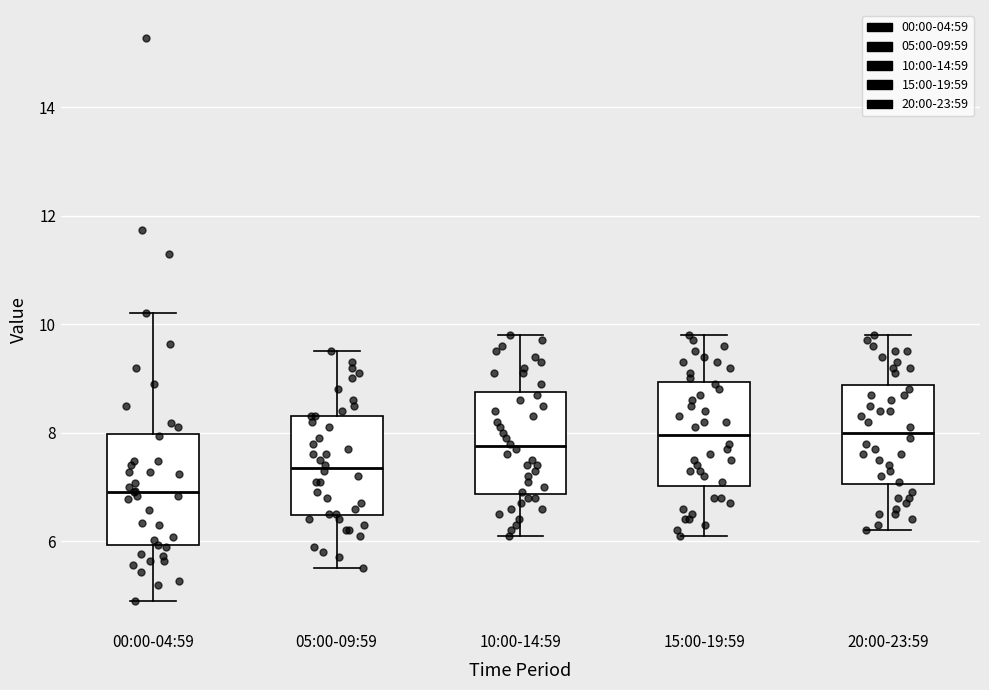

Reading left to right, transcribe this box plot: for each box, give where its median line is, the range the box spans, and where its two whiskers end, as read against the y-axis. The values are not printed on the chart, so give them approximately, as read against the axis.

00:00-04:59: median 7.0, box 6.0 to 8.0, whiskers 5.0 to 10.2
05:00-09:59: median 7.4, box 6.4 to 8.4, whiskers 5.6 to 9.6
10:00-14:59: median 7.8, box 6.8 to 8.8, whiskers 6.2 to 9.8
15:00-19:59: median 8.0, box 7.0 to 9.0, whiskers 6.2 to 9.8
20:00-23:59: median 8.0, box 7.0 to 8.8, whiskers 6.2 to 9.8